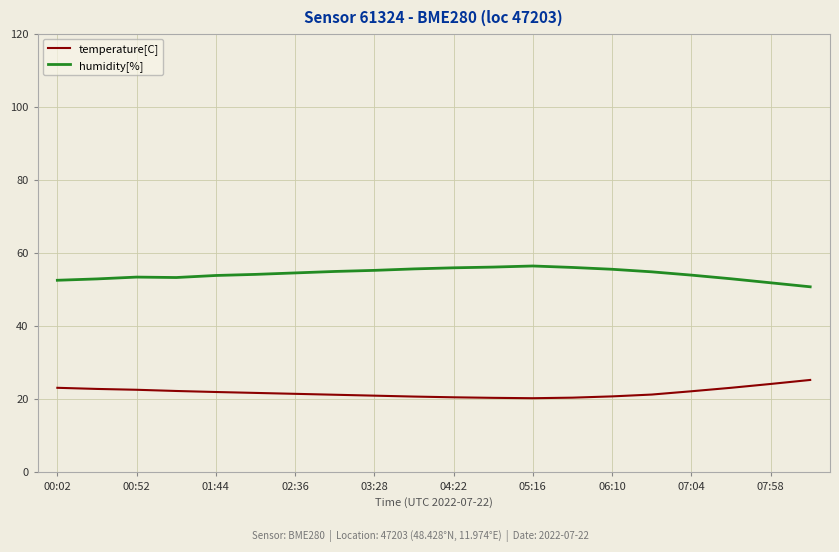

List the series in order of their overall mean, lowest first.

temperature[C], humidity[%]